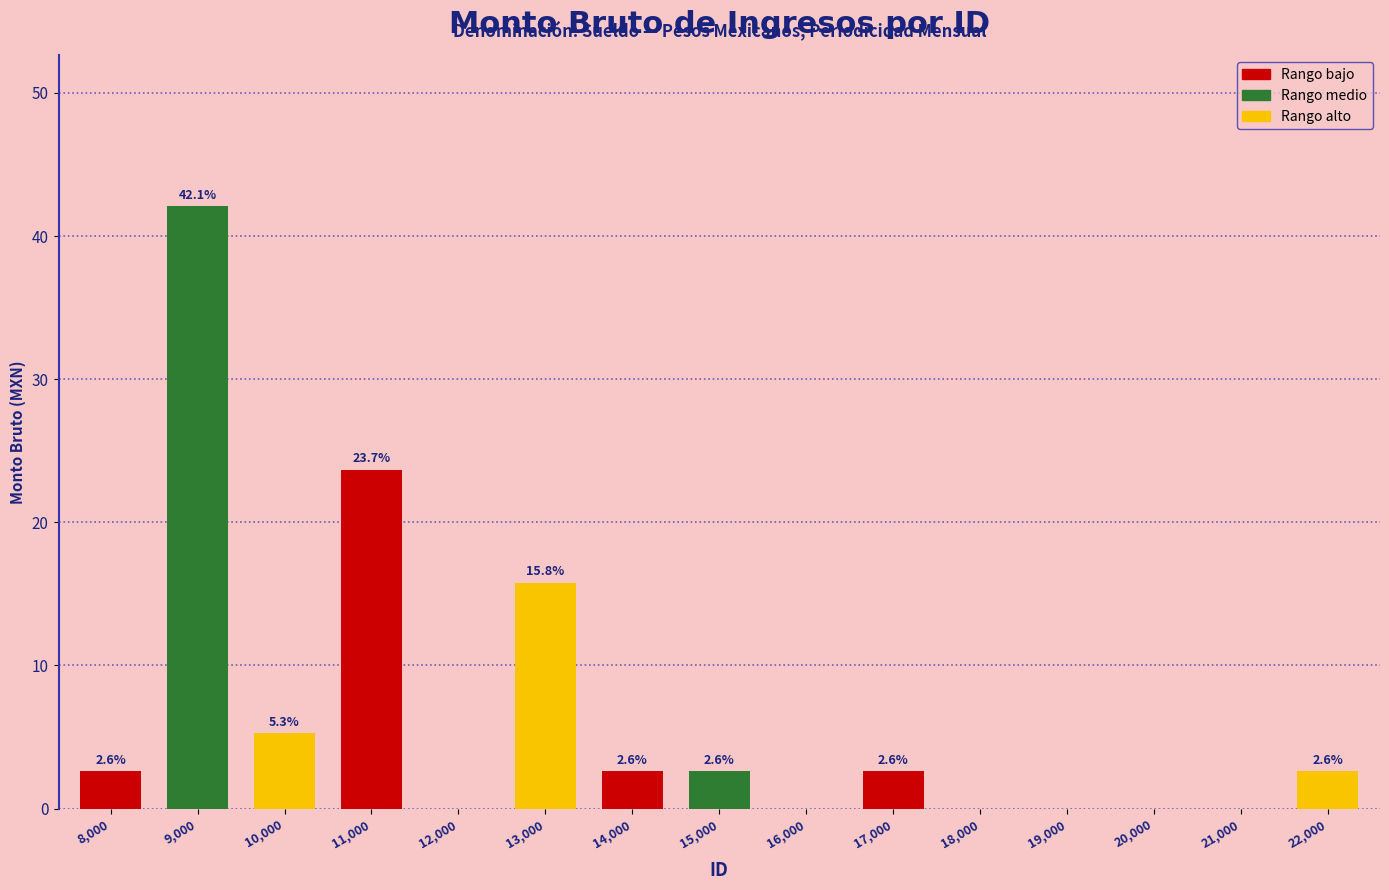

The chart shows a value of 23.7 at 11,000. True or false?

True